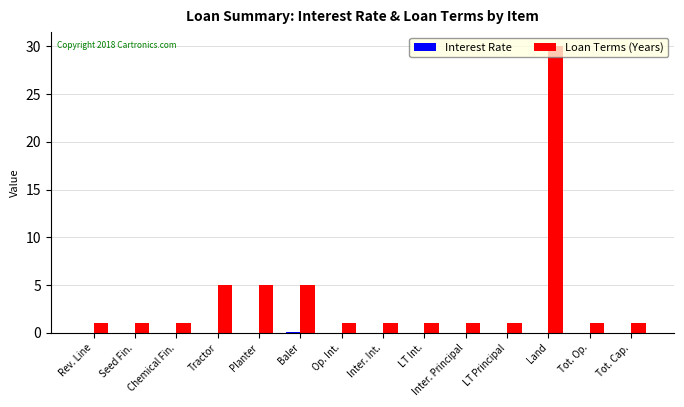

Count the number of data series in this chart.

2